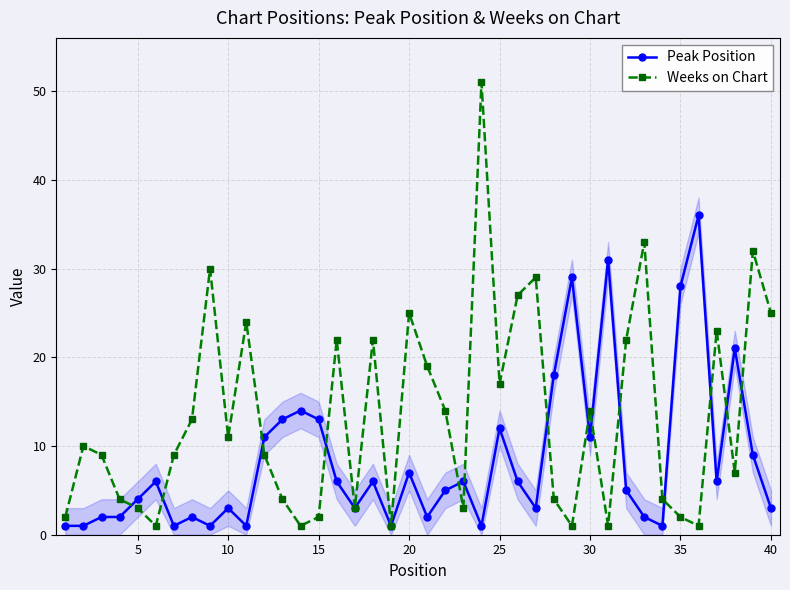

Which series has the widest spread of values?

Weeks on Chart